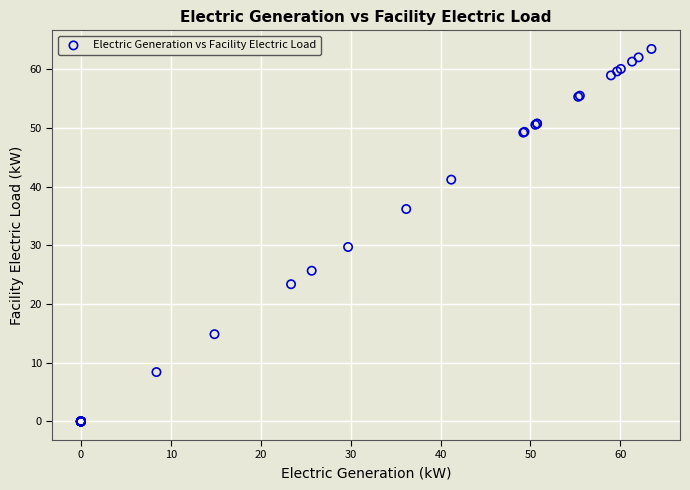

What Y value in the scatter plot is closest to 31?

29.7